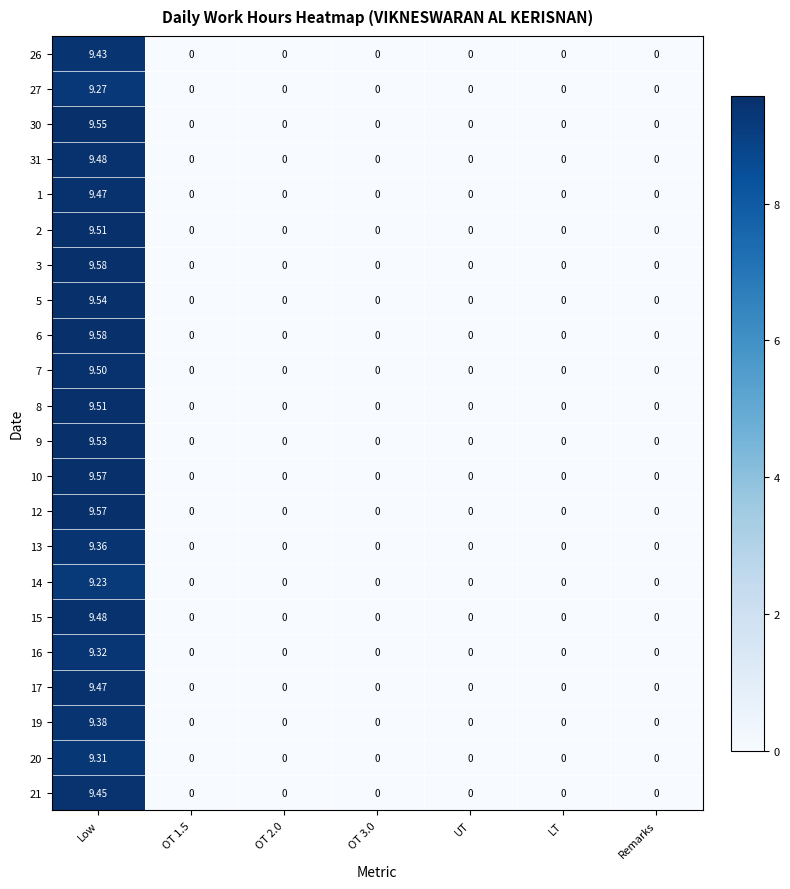

At which category does the chart reach its peak across all series?

Low